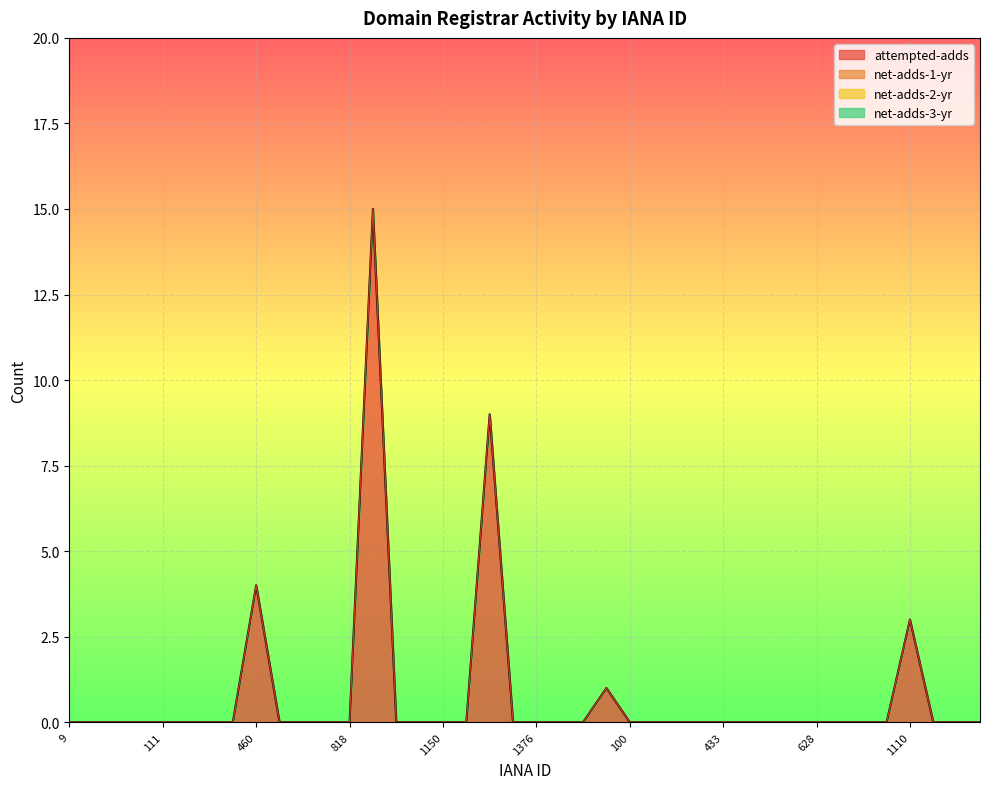

At which label does attempted-adds reach its minimum?

9